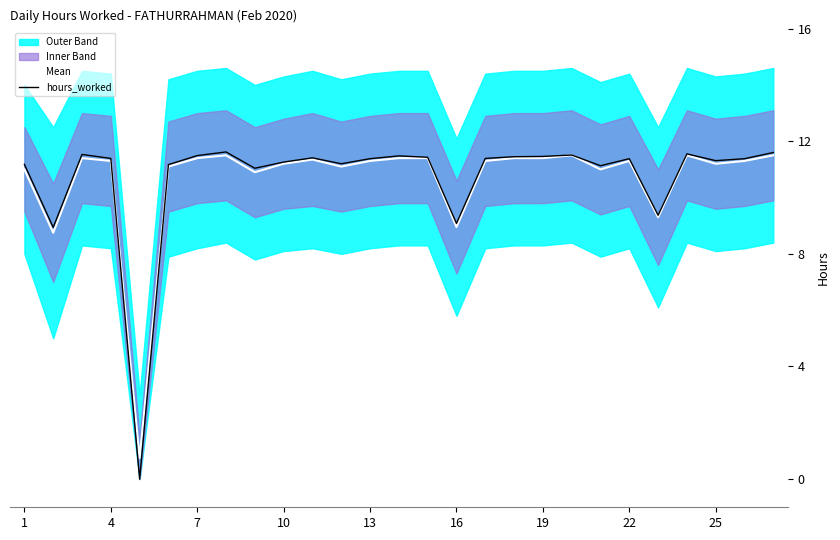

What is the highest value of the Mean series?

11.5